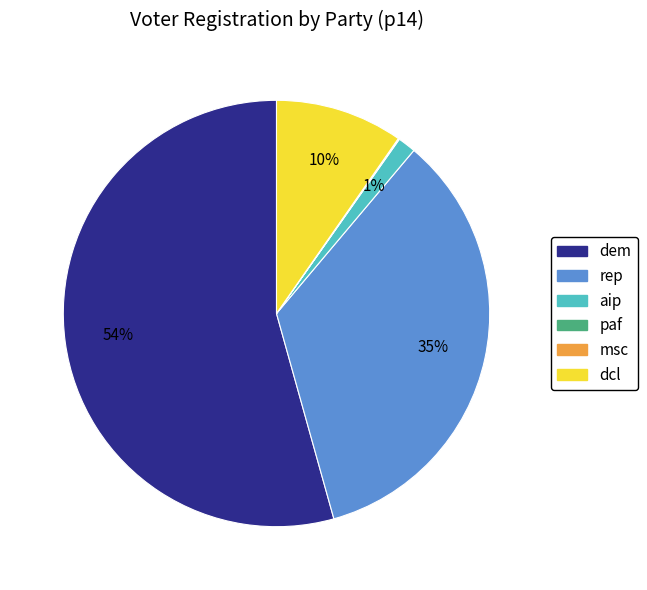

Does any single category account for the majority?

Yes